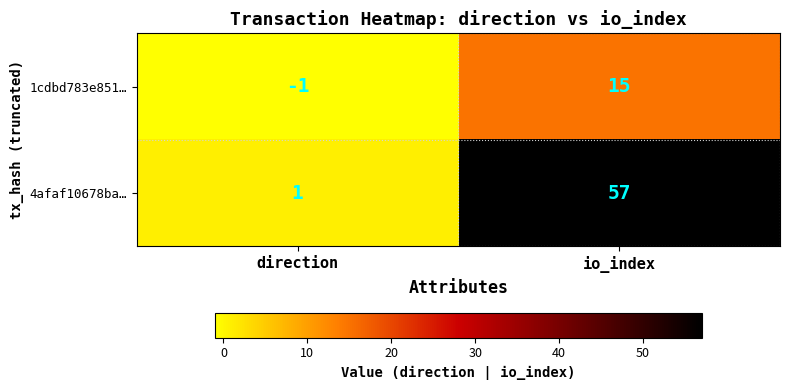

True or false: 1cdbd783e851… has a value of 25 at io_index.

False